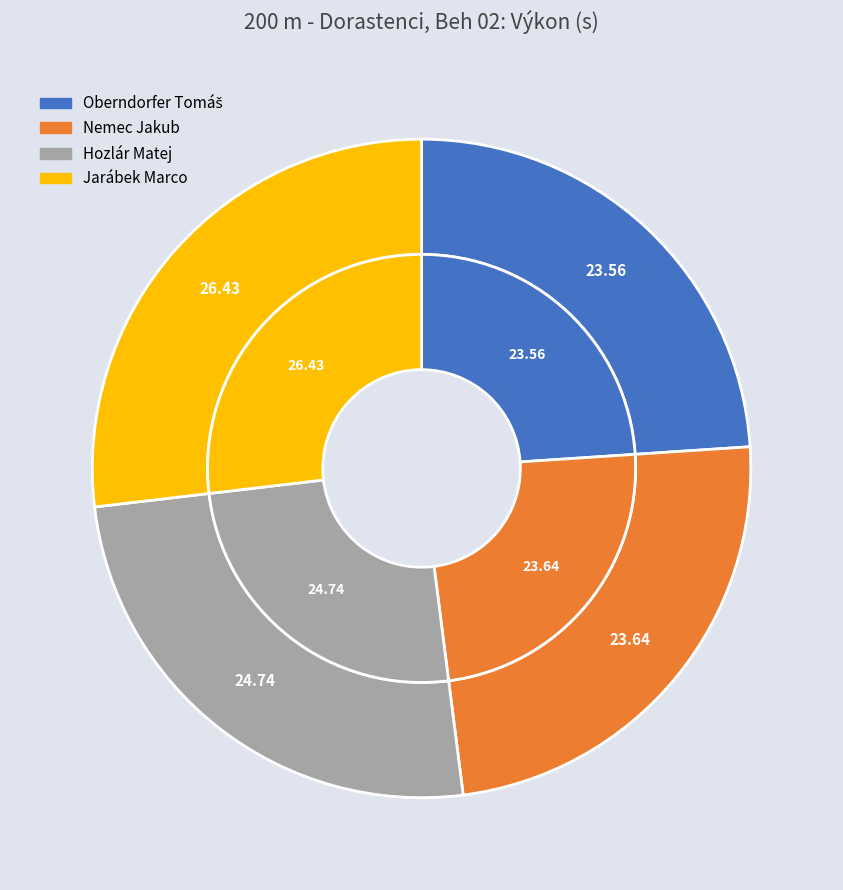

The Hozlár Matej slice represents 38% of the pie. True or false?

False